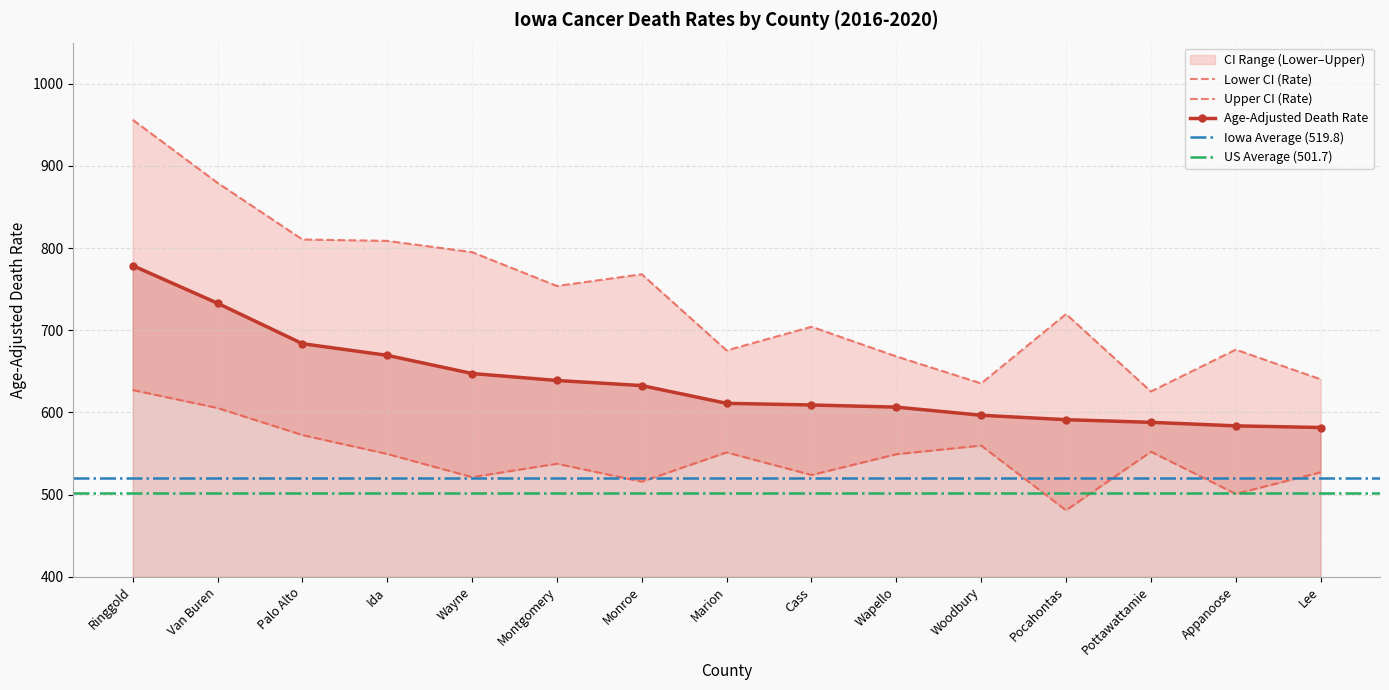

In Lower CI (Rate), how many points are higher than both neighbors (excluding endpoints)?

4